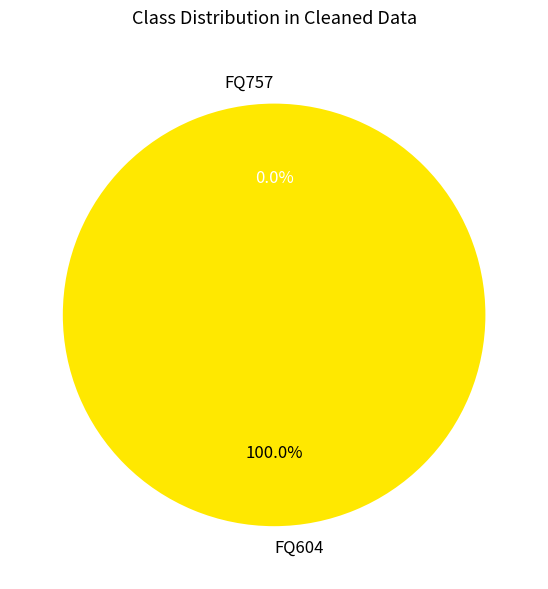

Which slice is the largest?

FQ604